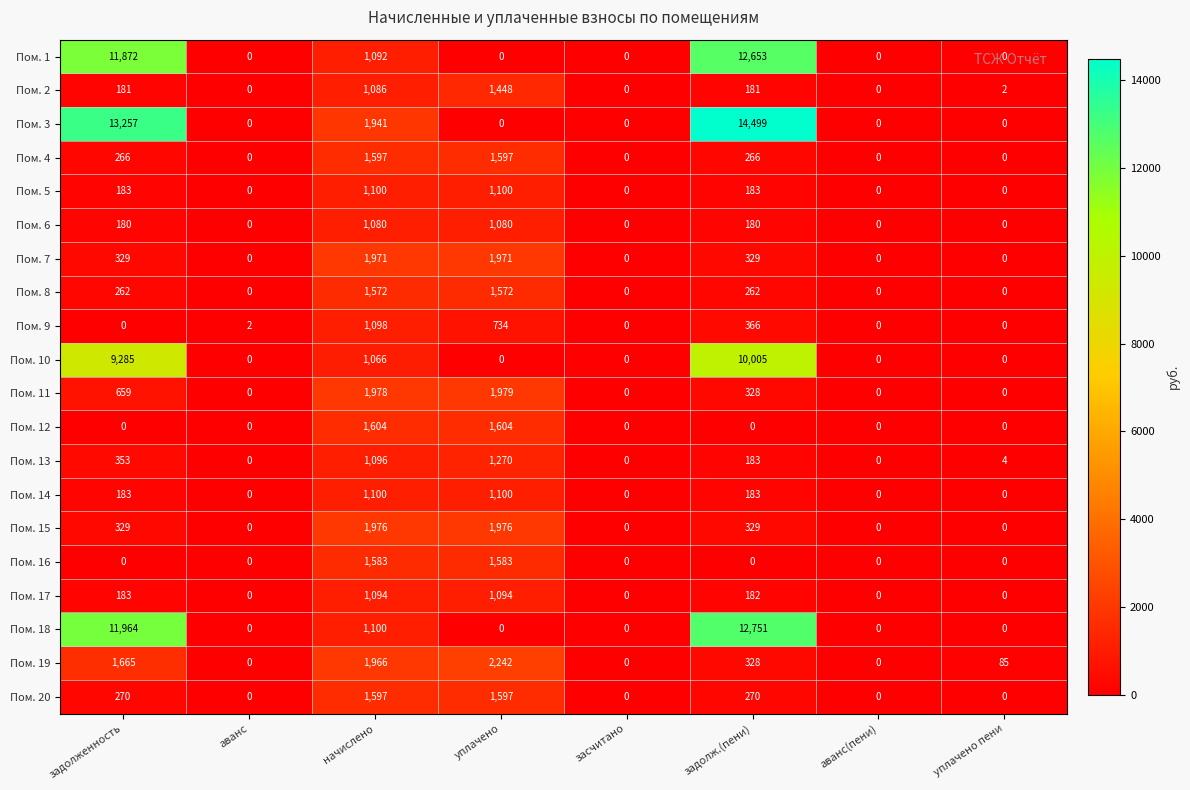

What is the sum of the Пом. 7 values at задолженность and уплачено пени?

329